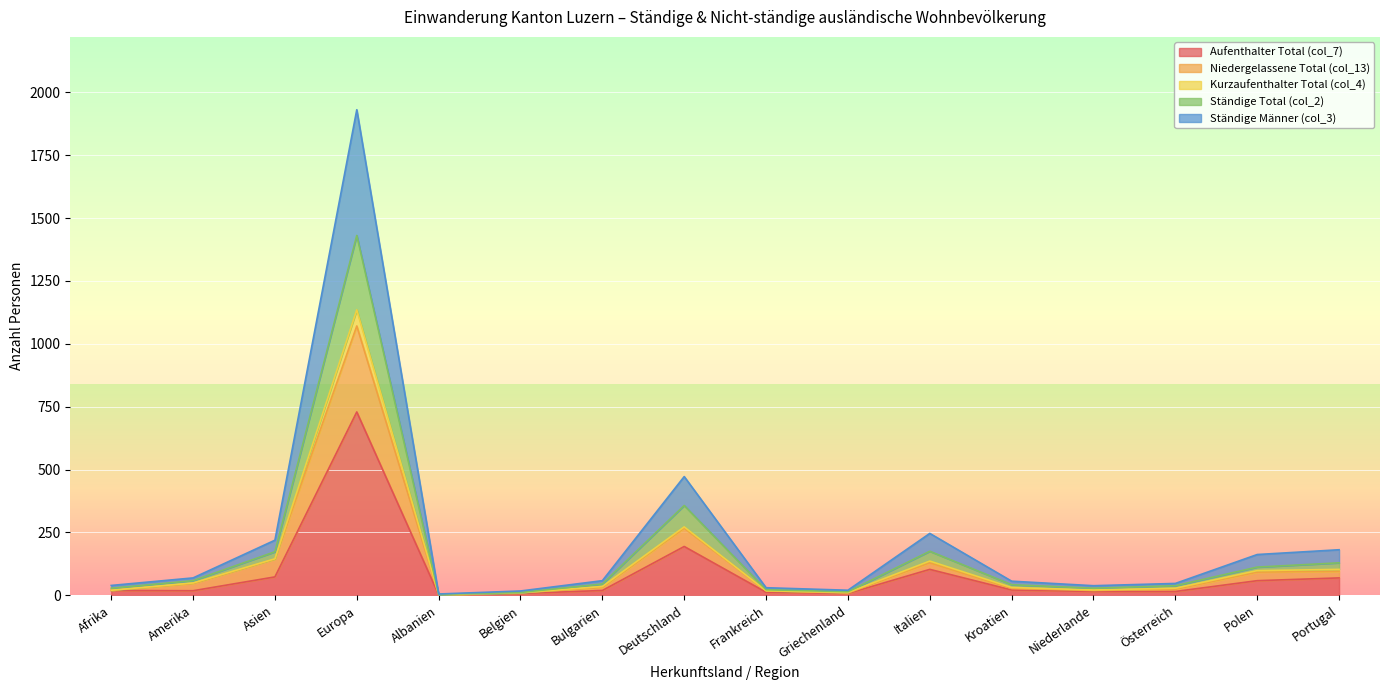

What is the total value across all series at Portugal?

181